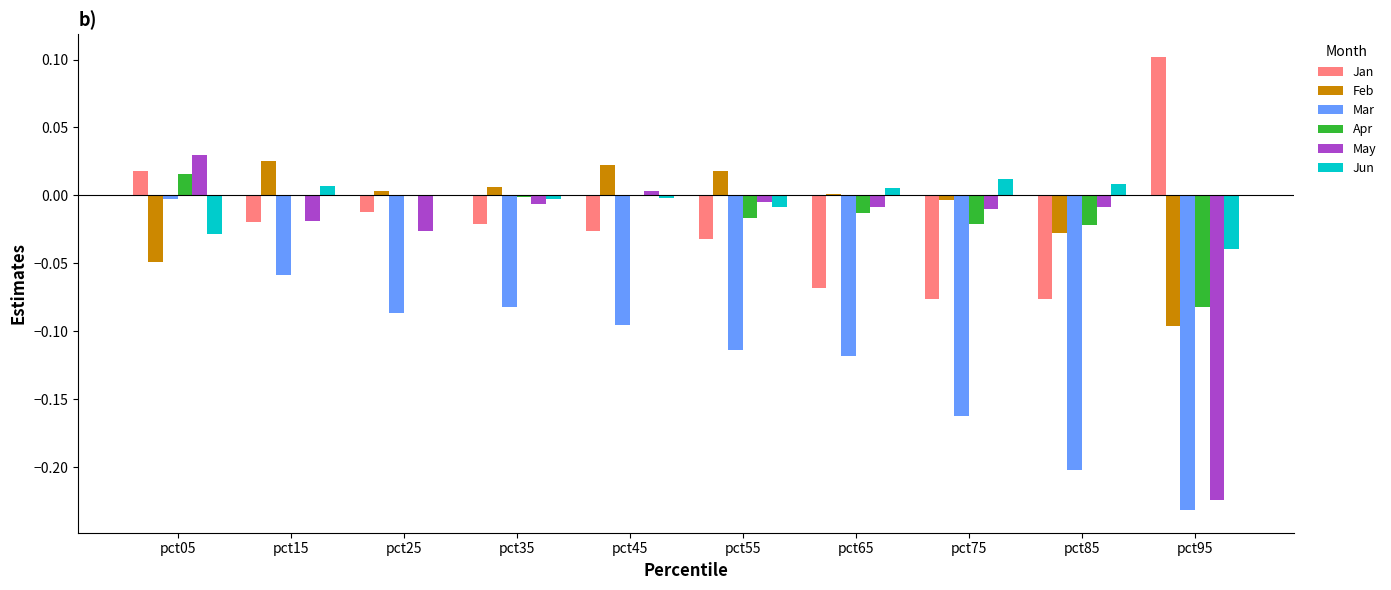

How many data points in Jan are above 0?

2